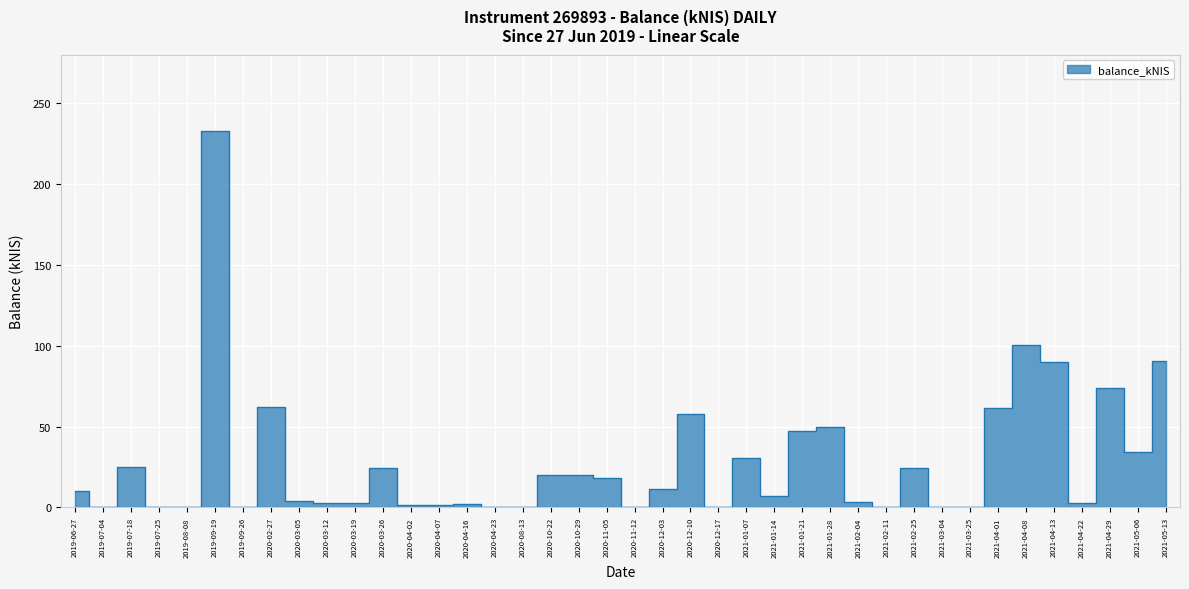

Count the number of categories in the chart.

40